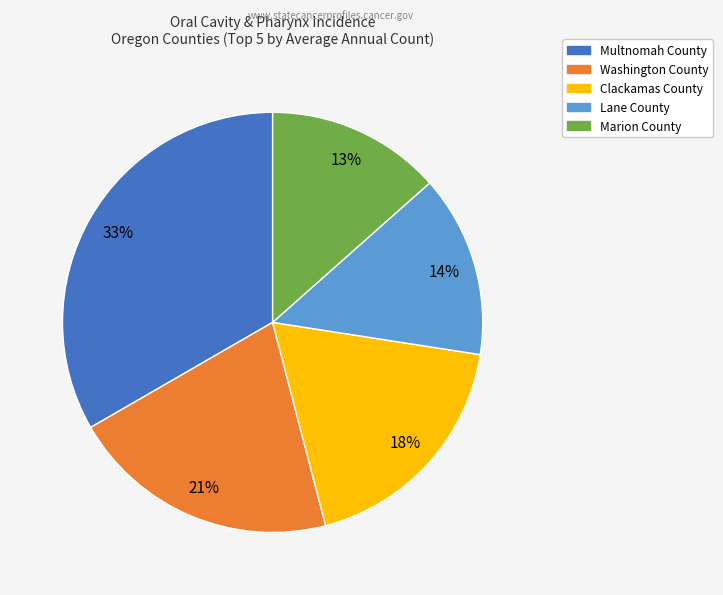

The Clackamas County slice represents 18% of the pie. True or false?

True